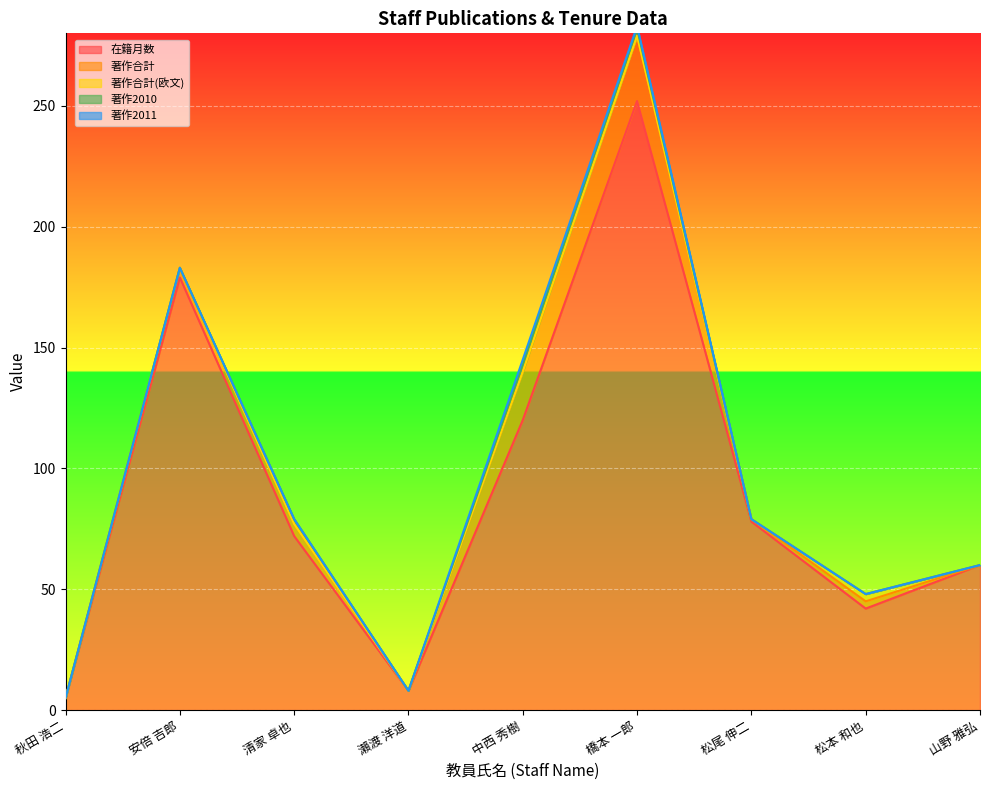

Reading left to right, extract all data points from this chart.

在籍月数: 秋田 浩二=5	安倍 吉郎=179	清家 卓也=72	瀨渡 洋道=8	中西 秀樹=120	橋本 一郎=252	松尾 伸二=78	松本 和也=42	山野 雅弘=60
著作合計: 秋田 浩二=0	安倍 吉郎=4	清家 卓也=5	瀨渡 洋道=0	中西 秀樹=20	橋本 一郎=27	松尾 伸二=1	松本 和也=3	山野 雅弘=0
著作合計(欧文): 秋田 浩二=0	安倍 吉郎=0	清家 卓也=0	瀨渡 洋道=0	中西 秀樹=0	橋本 一郎=0	松尾 伸二=0	松本 和也=3	山野 雅弘=0
著作2010: 秋田 浩二=0	安倍 吉郎=0	清家 卓也=2	瀨渡 洋道=0	中西 秀樹=3	橋本 一郎=3	松尾 伸二=0	松本 和也=0	山野 雅弘=0
著作2011: 秋田 浩二=0	安倍 吉郎=0	清家 卓也=0	瀨渡 洋道=0	中西 秀樹=2	橋本 一郎=1	松尾 伸二=0	松本 和也=0	山野 雅弘=0